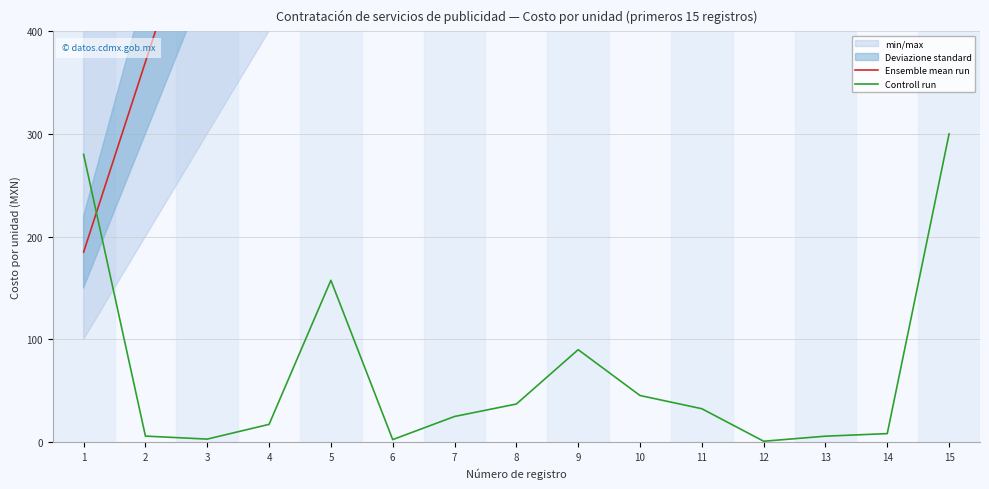

List the series in order of their peak value, lowest first.

Controll run, Ensemble mean run